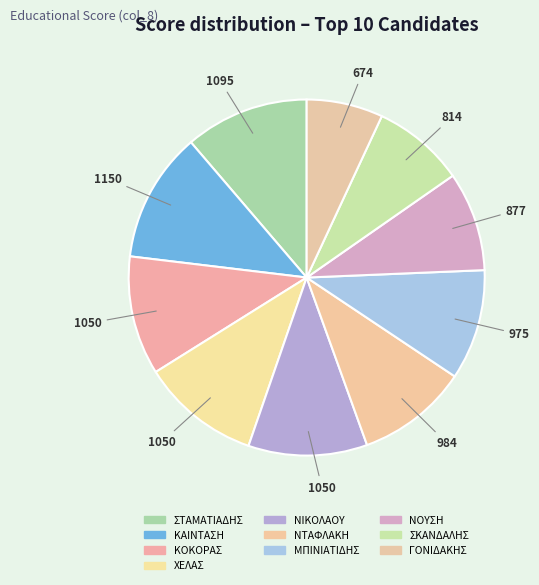

Between ΣΚΑΝΔΑΛΗΣ and ΚΟΚΟΡΑΣ, which is larger?

ΚΟΚΟΡΑΣ